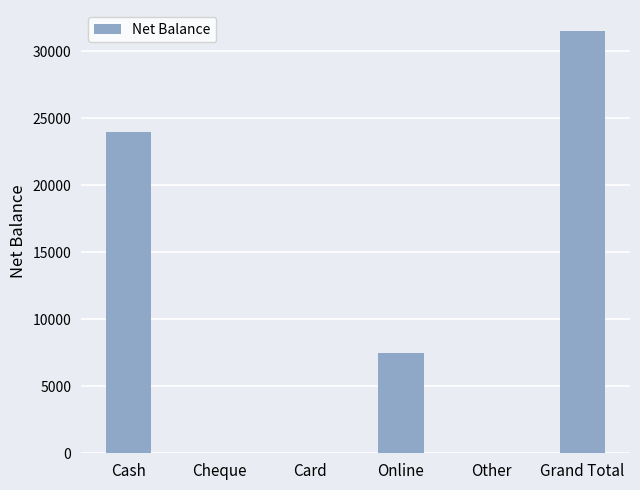

How many distinct data groups are displayed?

1